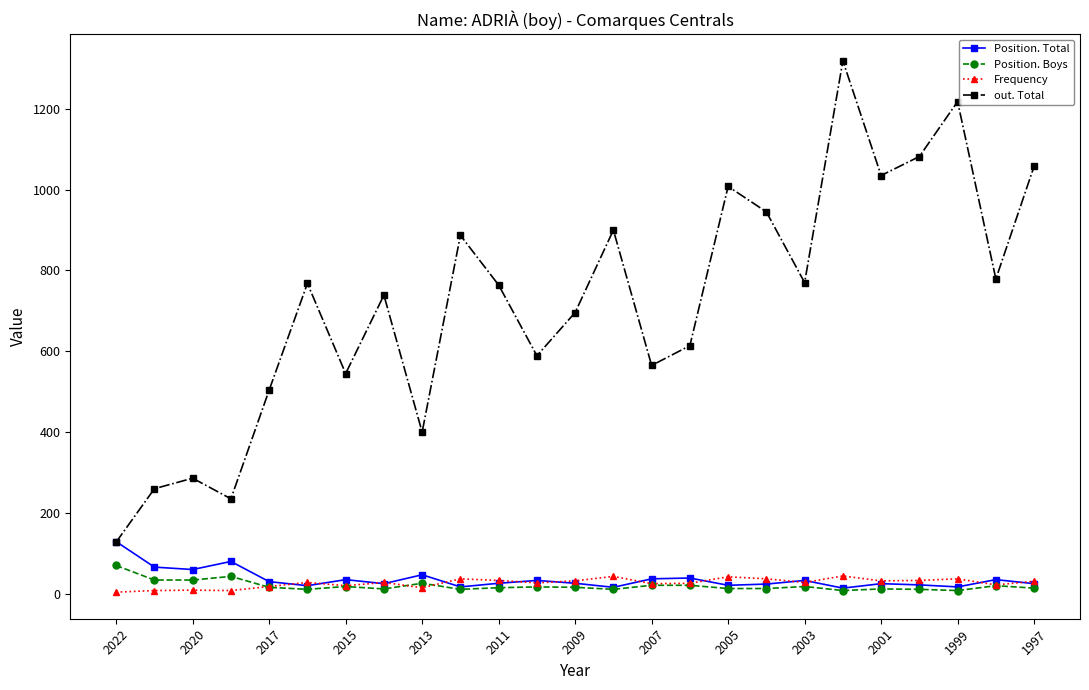

How many data points does each series have?

25